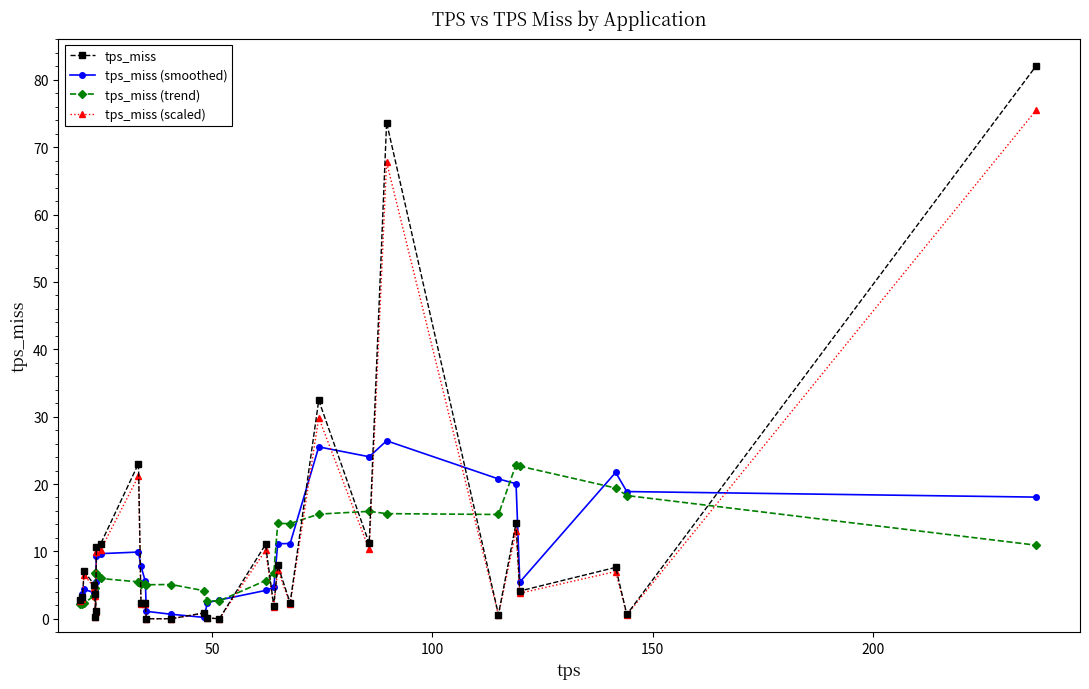

Rank the series by their maximum value, from highest to lowest.

tps_miss, tps_miss (scaled), tps_miss (smoothed), tps_miss (trend)